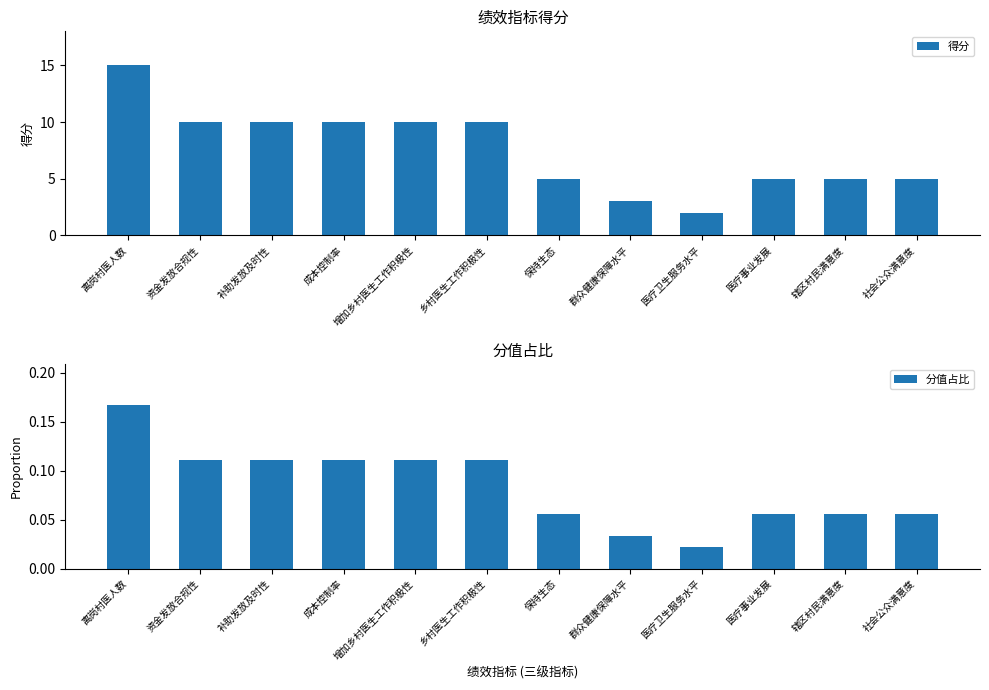

How many values in the 得分 series exceed 10?

1